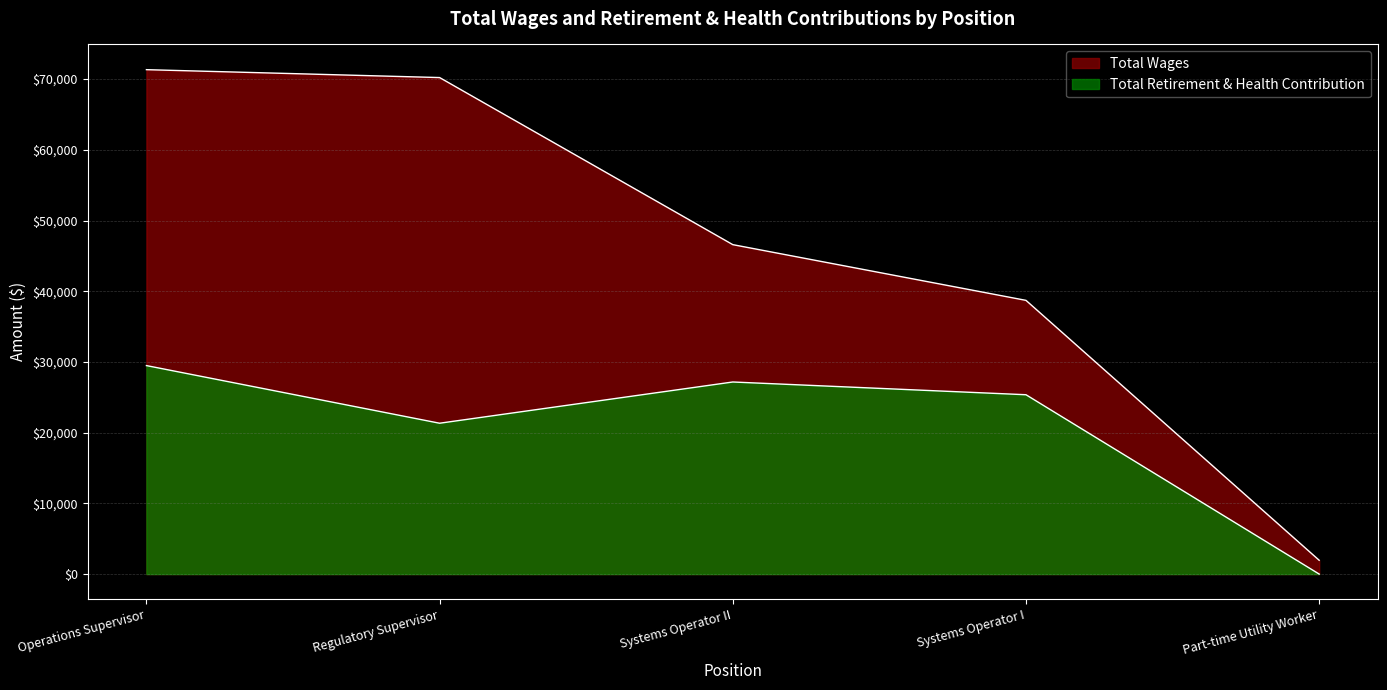

What value does the Total Wages series have at Systems Operator I, to the nearest 50?

38700